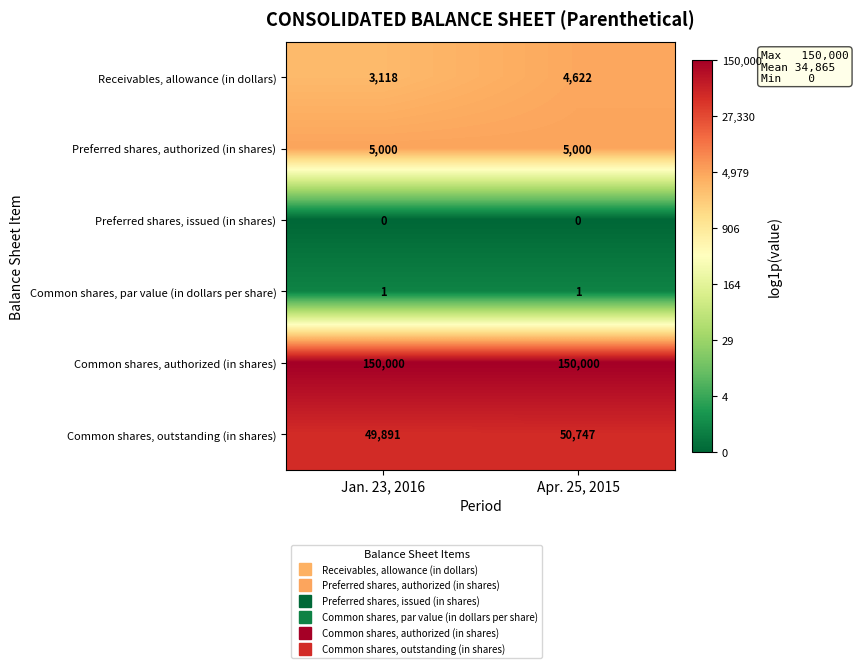

What is the sum of all Common shares, authorized (in shares) values?

300000